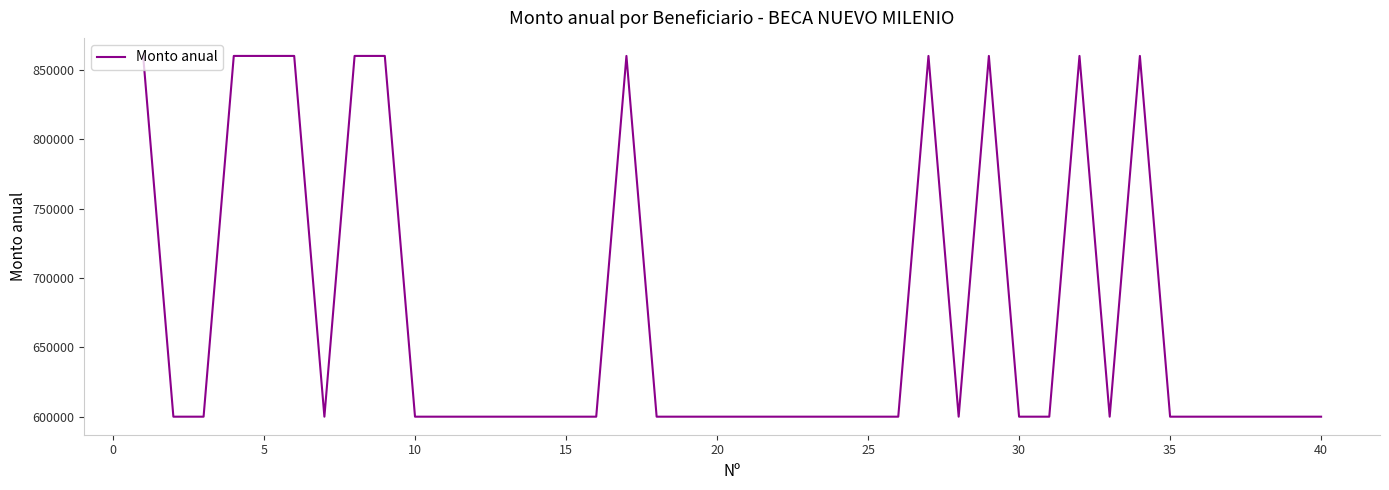

Is this an area chart (filled region under the line)?

No